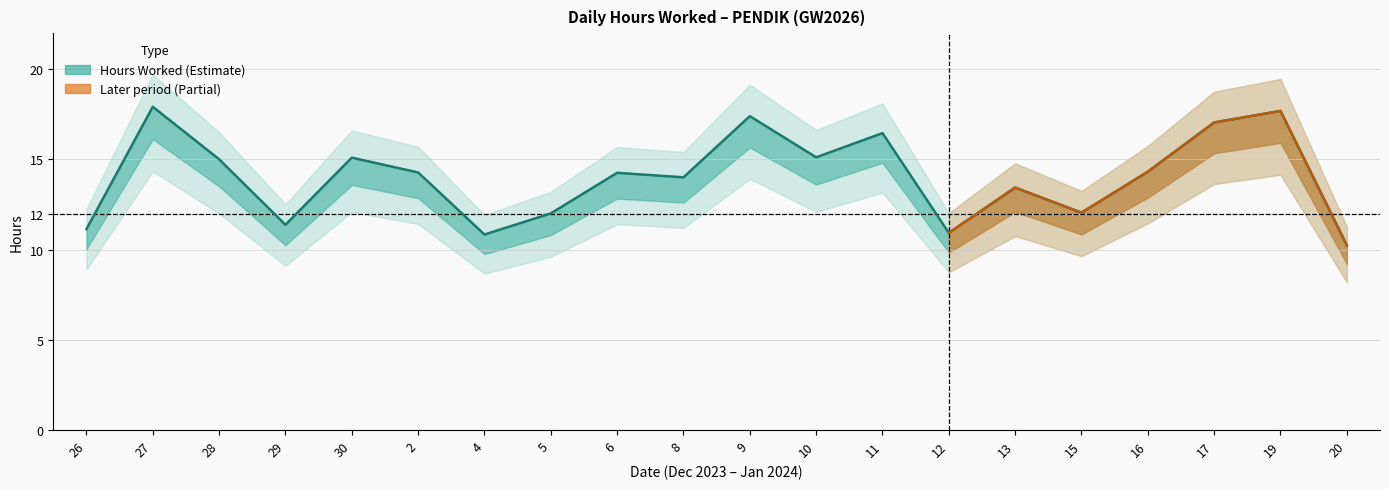

Rank the categories by value from lowest to highest.

20, 4, 12, 26, 29, 5, 15, 13, 8, 6, 2, 16, 28, 30, 10, 11, 17, 9, 19, 27